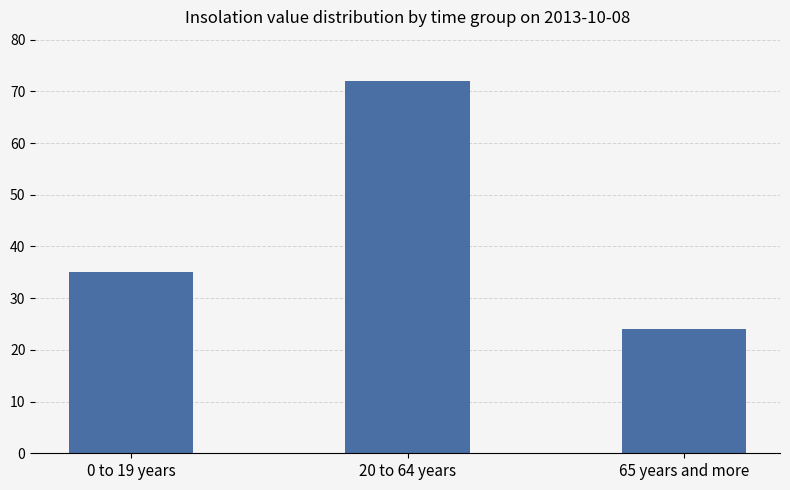

What is the smallest value displayed?

24